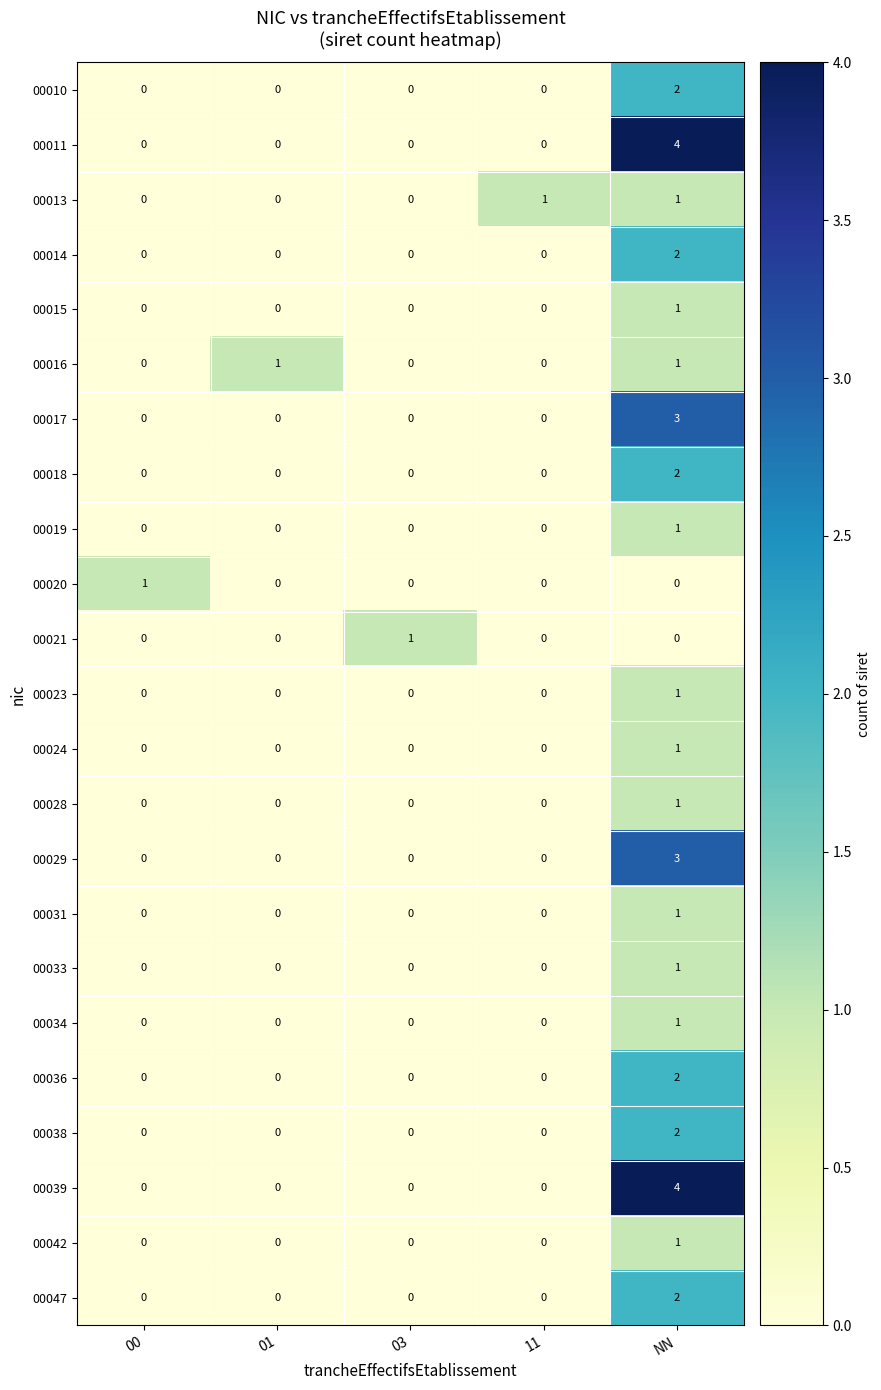

Count the 00017 values in the range 0 to 1.

4